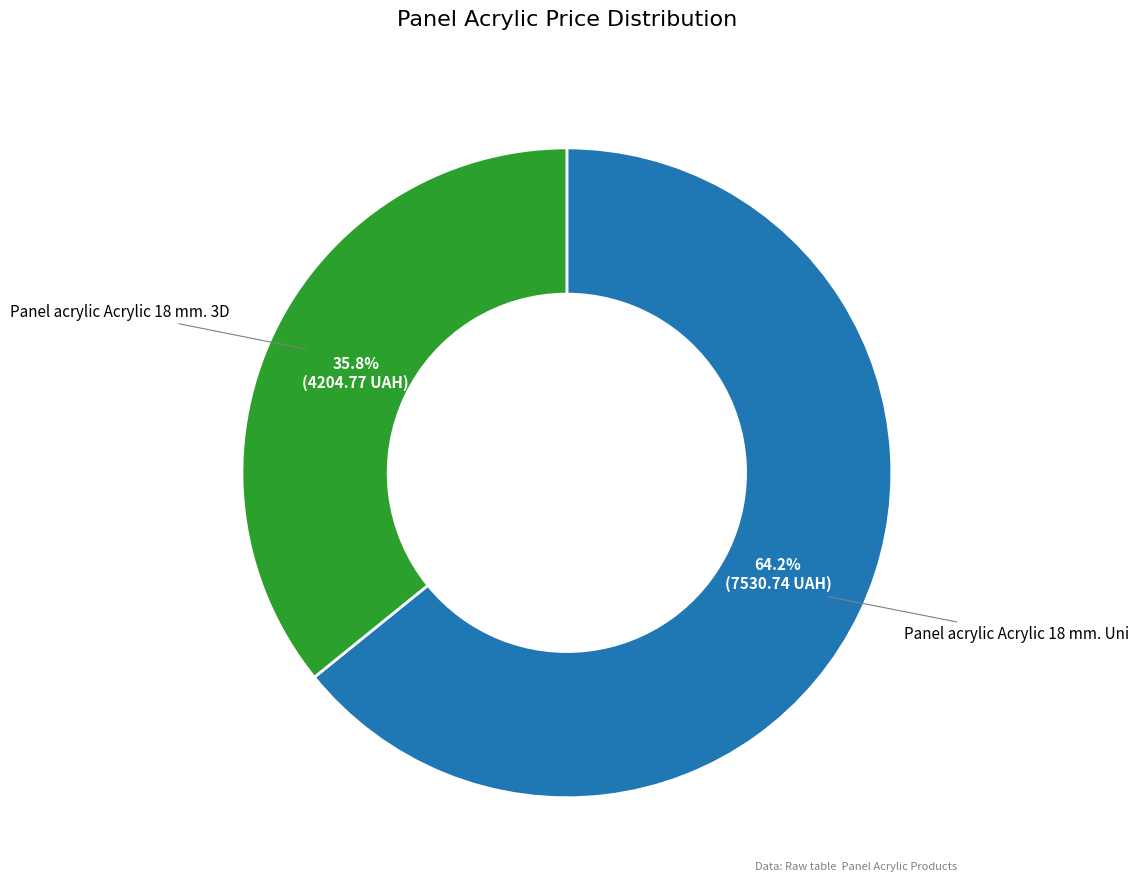

What percentage is the Panel acrylic Acrylic 18 mm. Uni slice, to the nearest percent?

64%